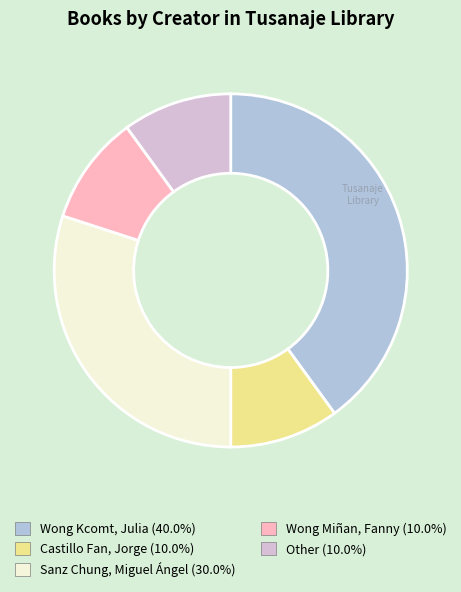

Is it true that Sanz Chung, Miguel Ángel is 36% of the pie?

False